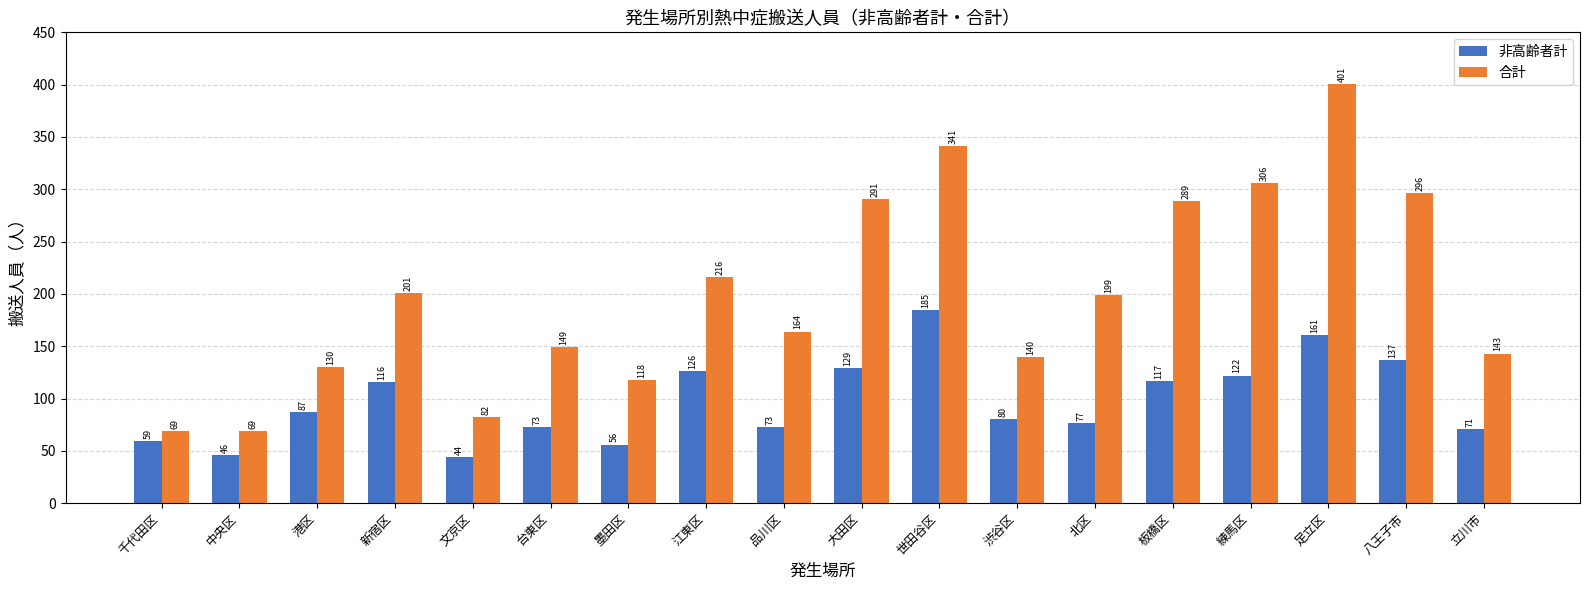

Which series has the largest range (max minus min)?

合計